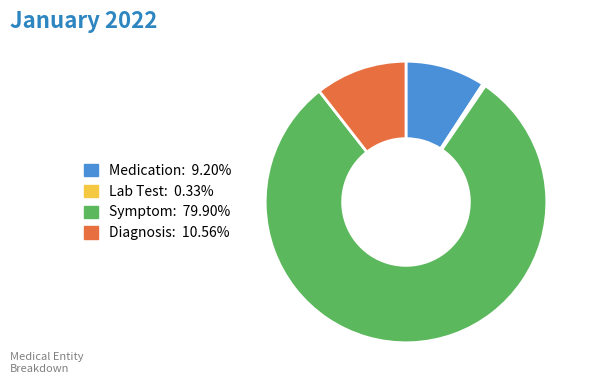

What is the majority slice?

Symptom